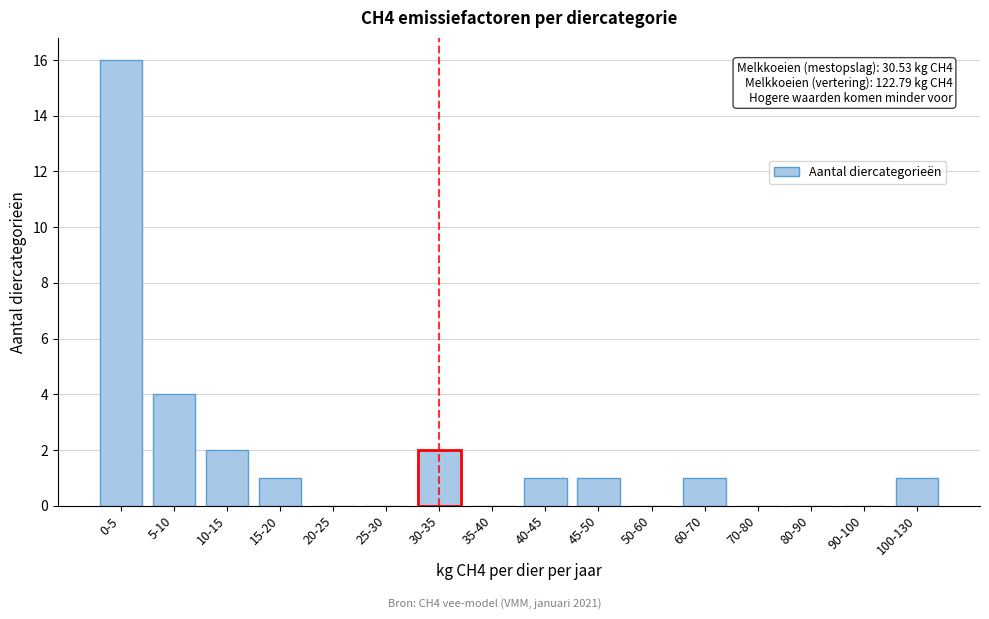

Reading left to right, what are all the values shown in this chart?

0-5=16	5-10=4	10-15=2	15-20=1	20-25=0	25-30=0	30-35=2	35-40=0	40-45=1	45-50=1	50-60=0	60-70=1	70-80=0	80-90=0	90-100=0	100-130=1